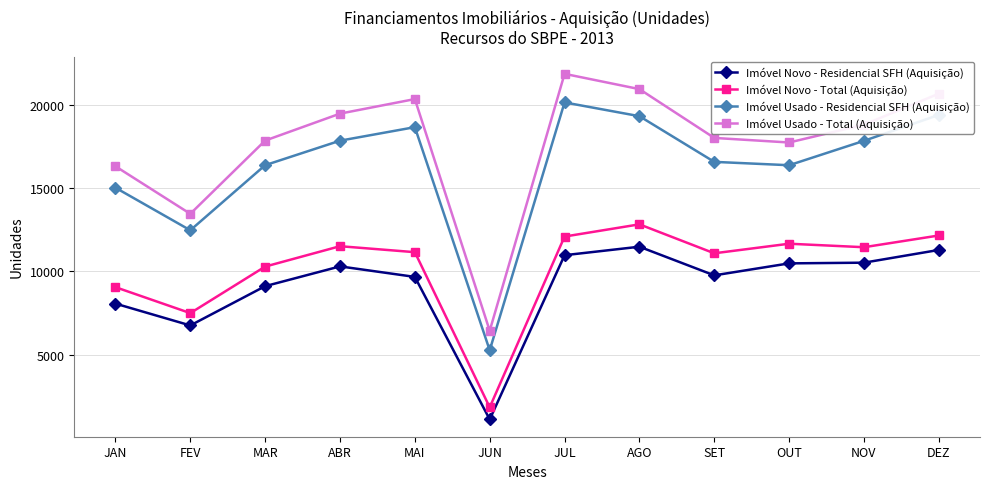

What are all the series names shown in the legend?

Imóvel Novo - Residencial SFH (Aquisição), Imóvel Novo - Total (Aquisição), Imóvel Usado - Residencial SFH (Aquisição), Imóvel Usado - Total (Aquisição)